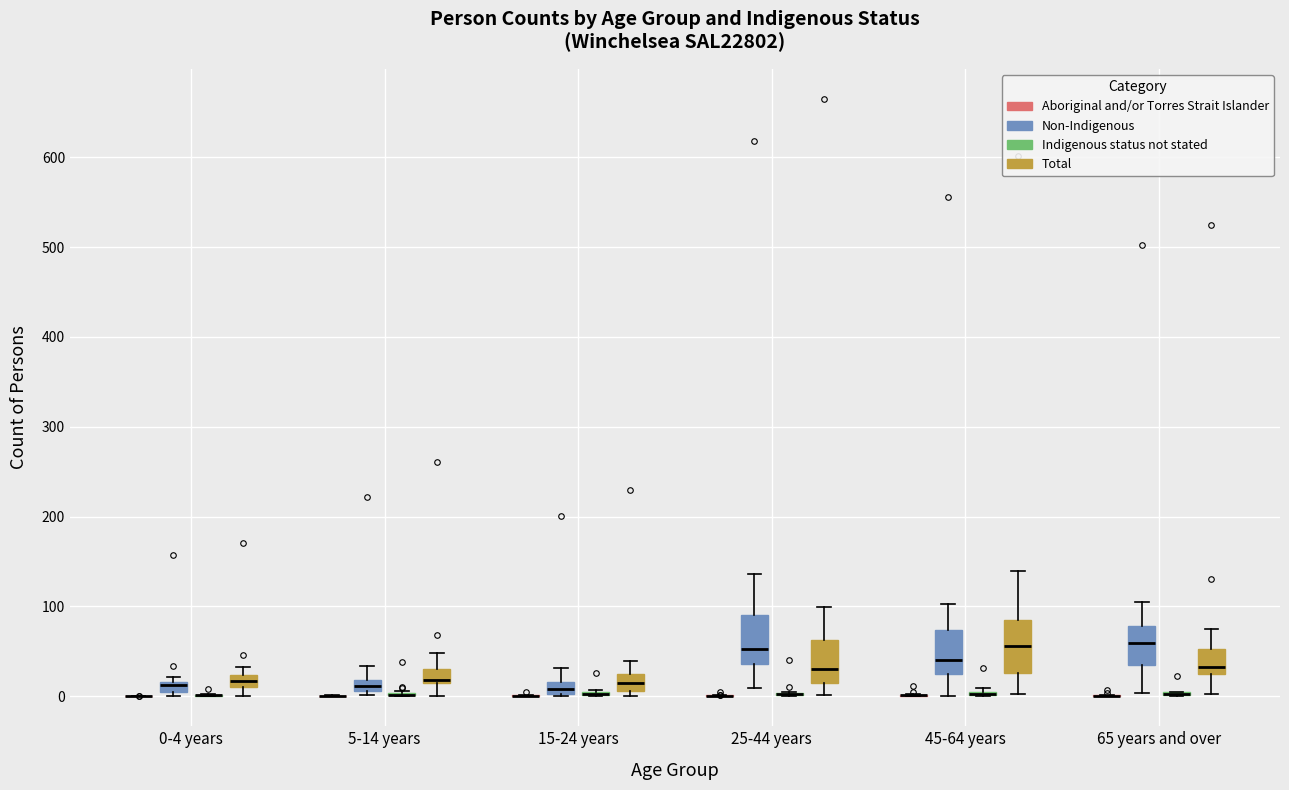

Where does the median line of the box for 25-44 years (Total) sit on the y-axis? The values are not printed on the chart, so give them approximately, as read against the axis.

30